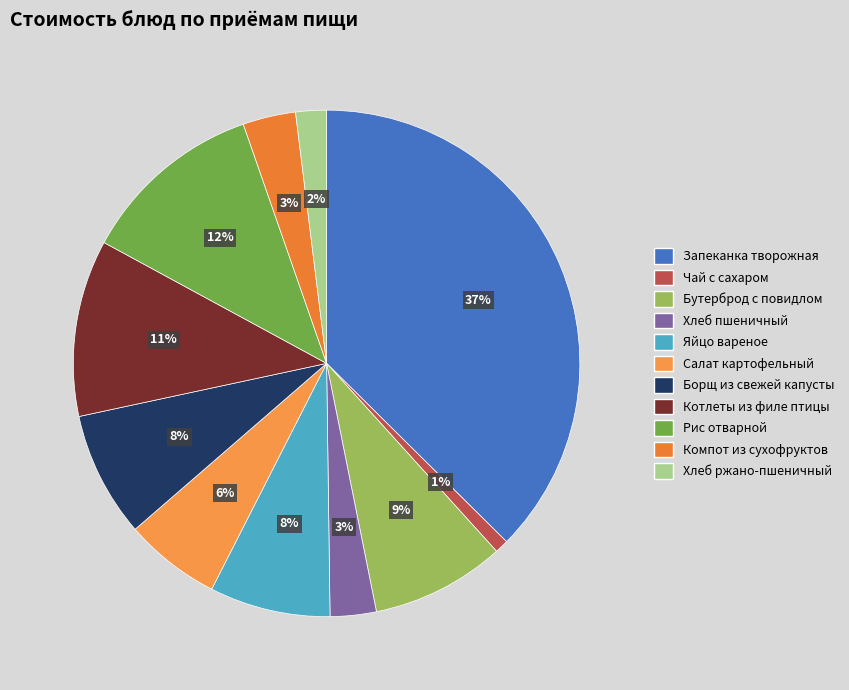

Is there a majority slice in this chart?

No